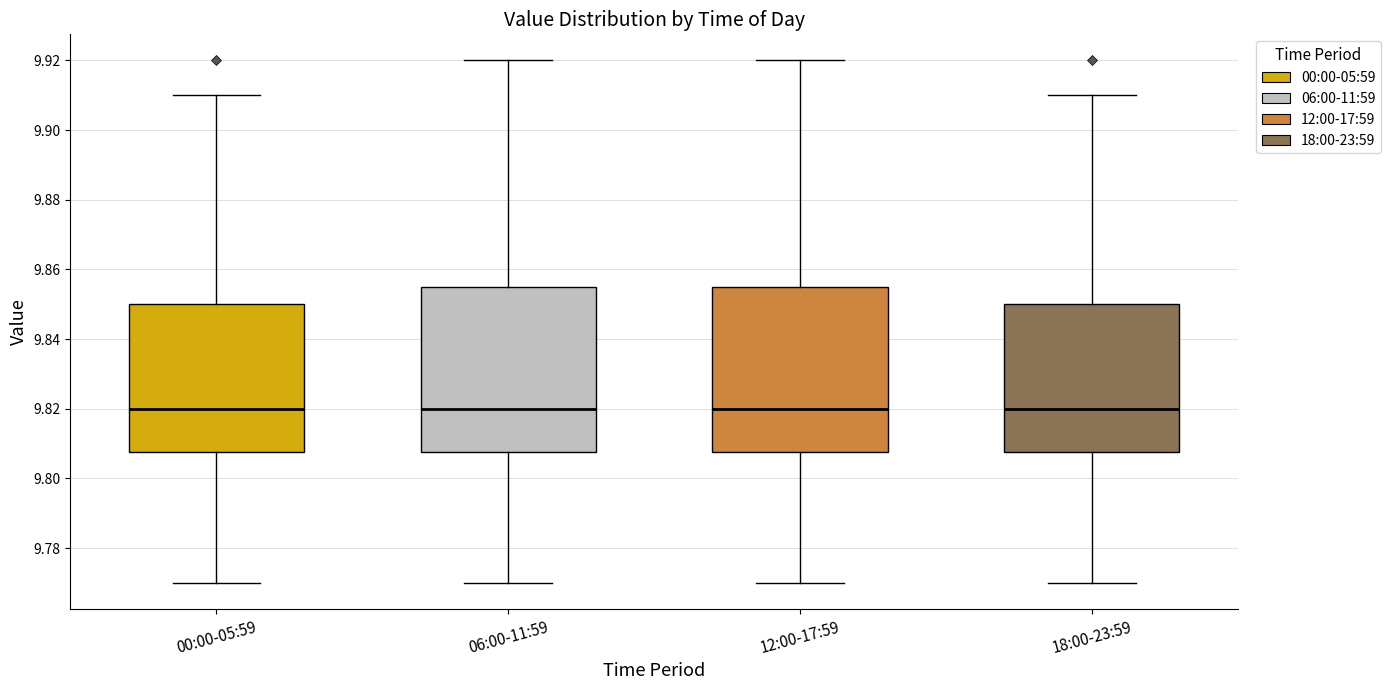

Where does the median line of the box for 06:00-11:59 sit on the y-axis? The values are not printed on the chart, so give them approximately, as read against the axis.

9.820